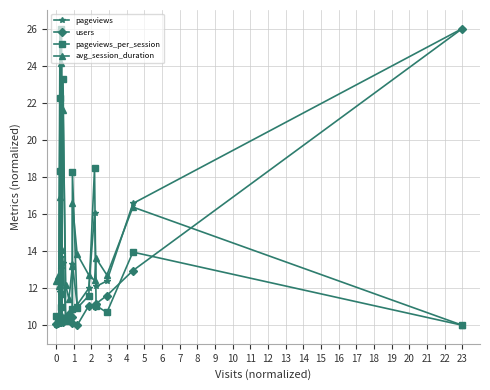

Which series has the largest total across all categories?

avg_session_duration